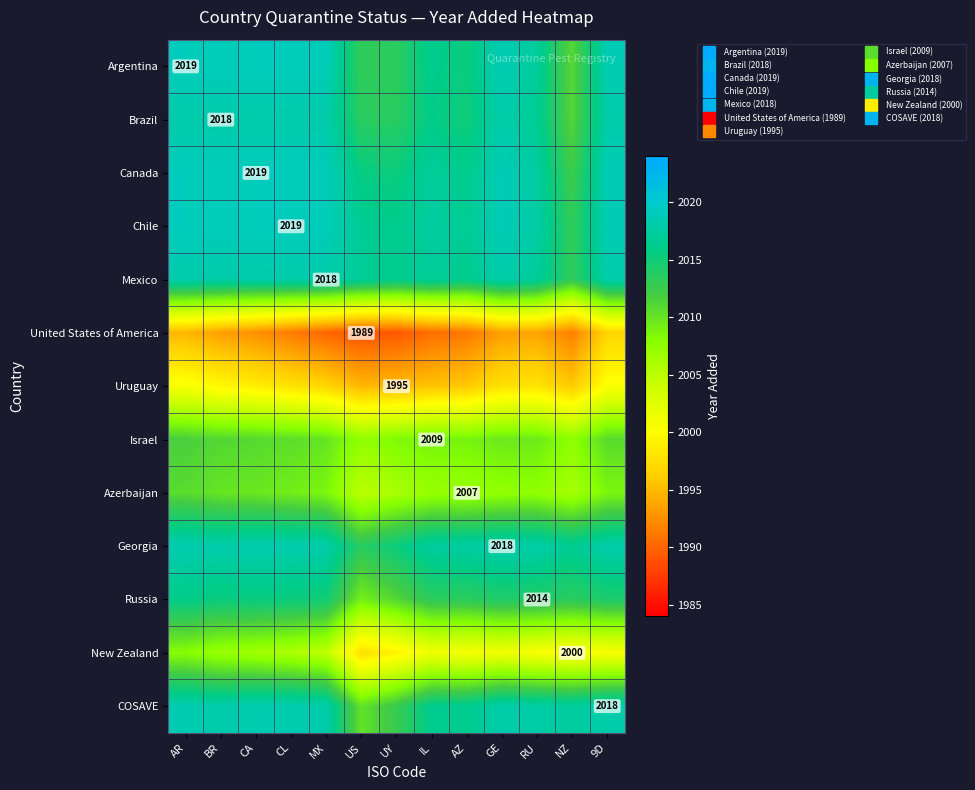

Where is Argentina nearest to the value 2014?

UY